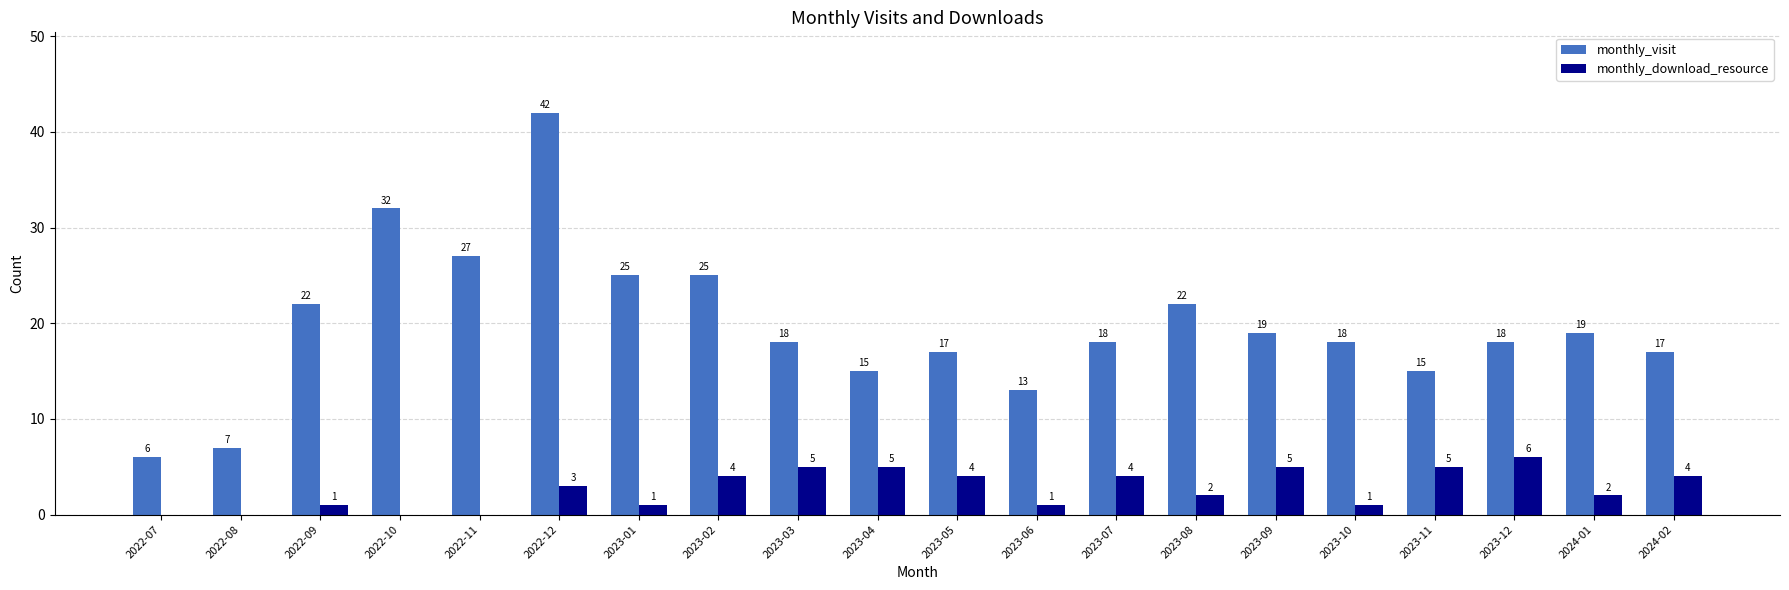

Which series has the widest spread of values?

monthly_visit